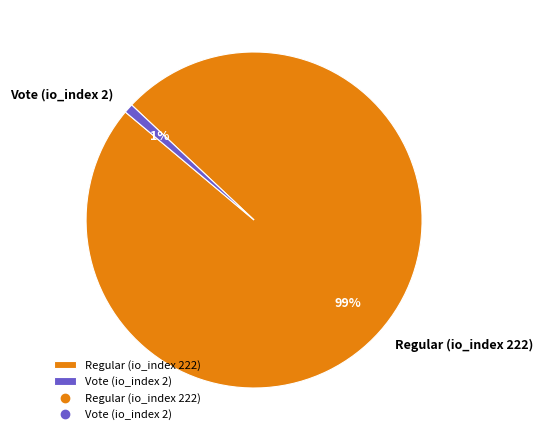

Count the number of slices in the pie.

2